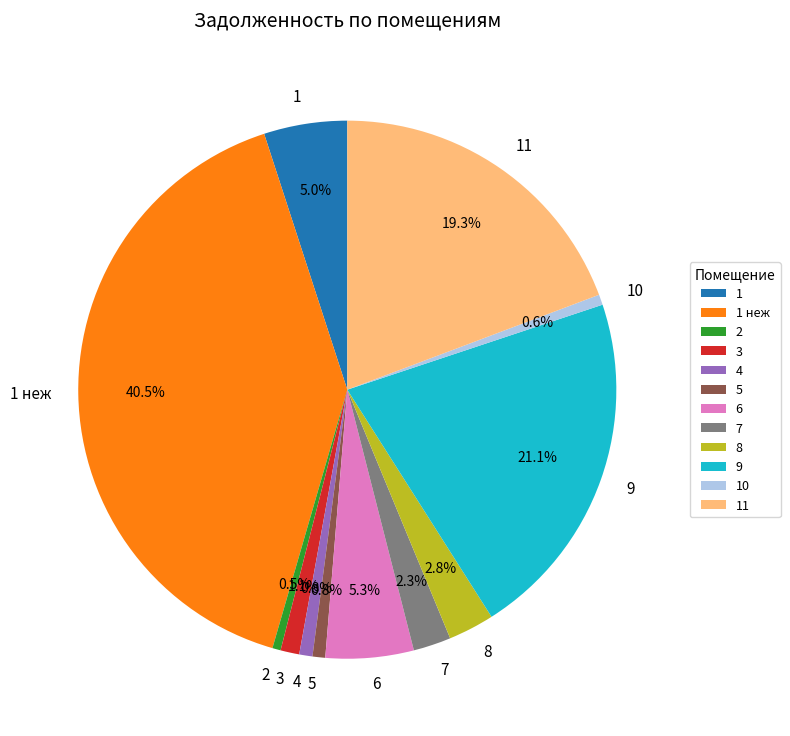

Which category has the biggest portion of the pie?

1 неж